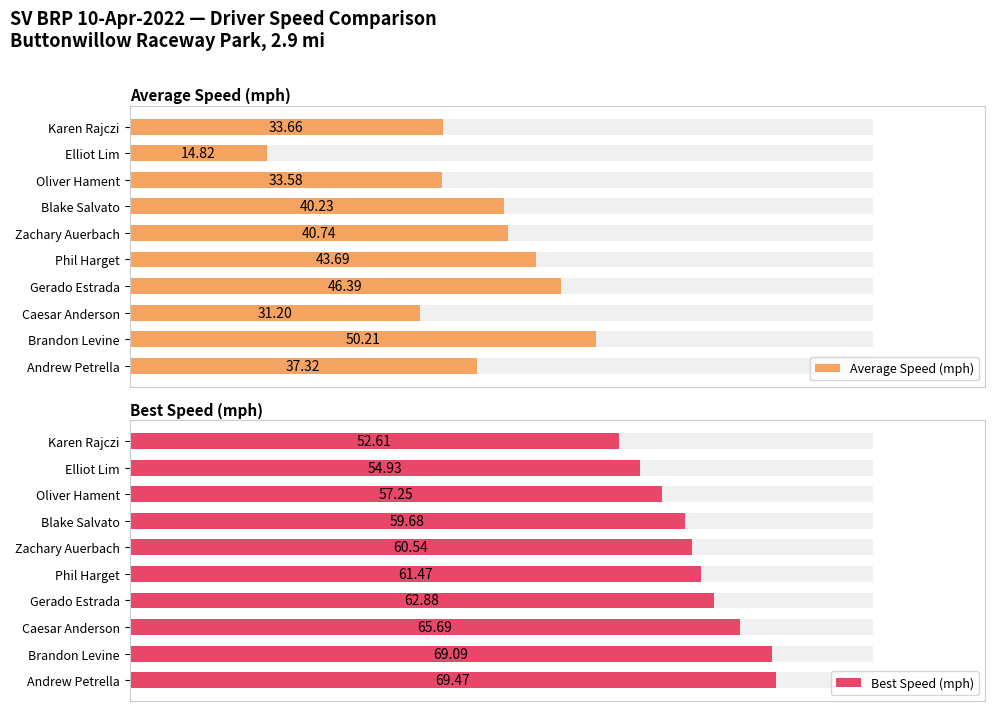

The Average Speed (mph) series shows 58.1 at Oliver Hament. True or false?

False